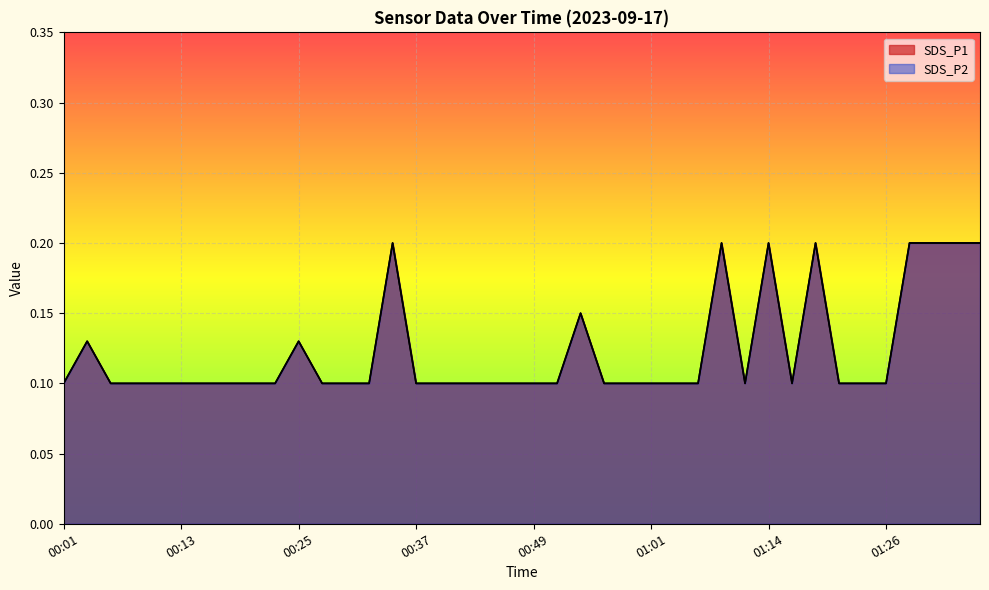

Is the value of SDS_P2 at 00:20 greater than the value of SDS_P1 at 01:21?

No